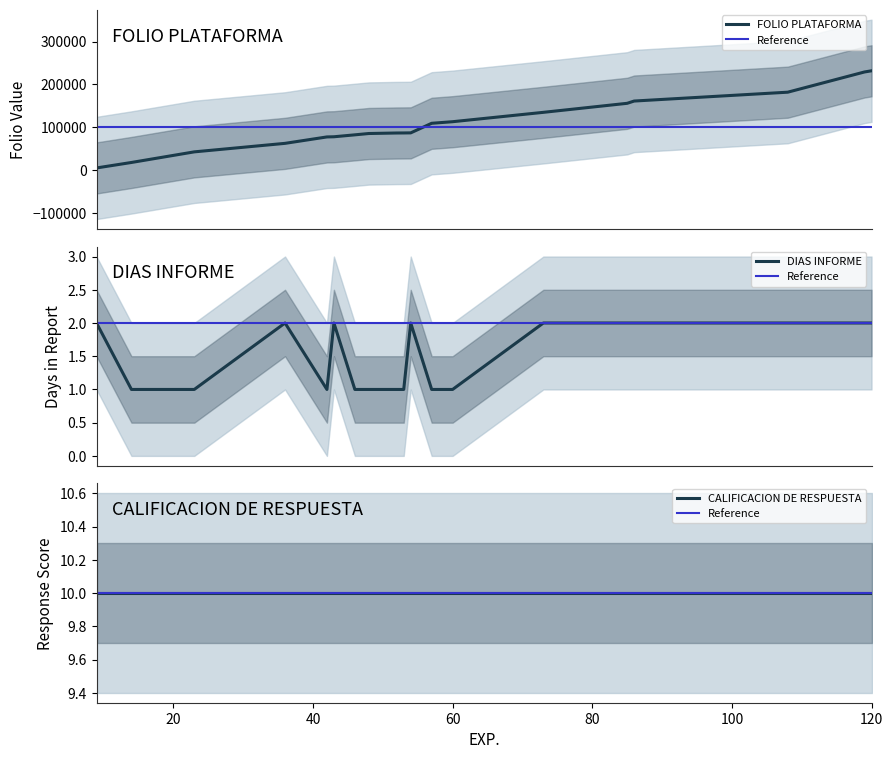

How many values in the DIAS INFORME series are below 2?

10